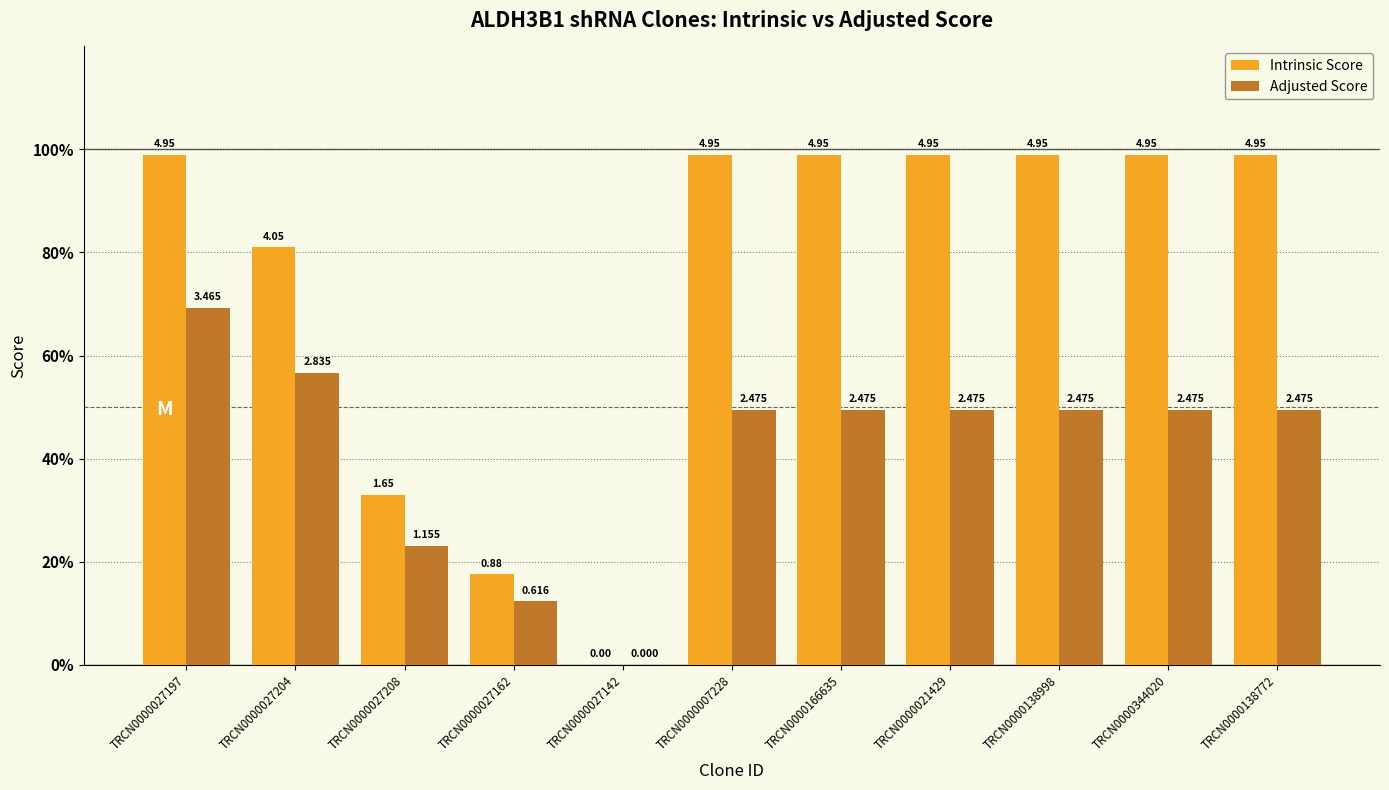

What are all the series names shown in the legend?

Intrinsic Score, Adjusted Score